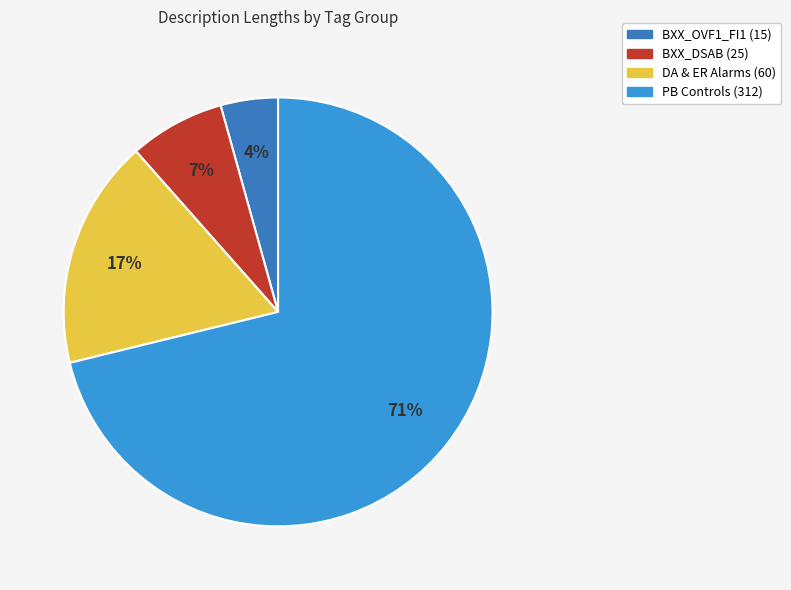

How many slices are in this pie chart?

4